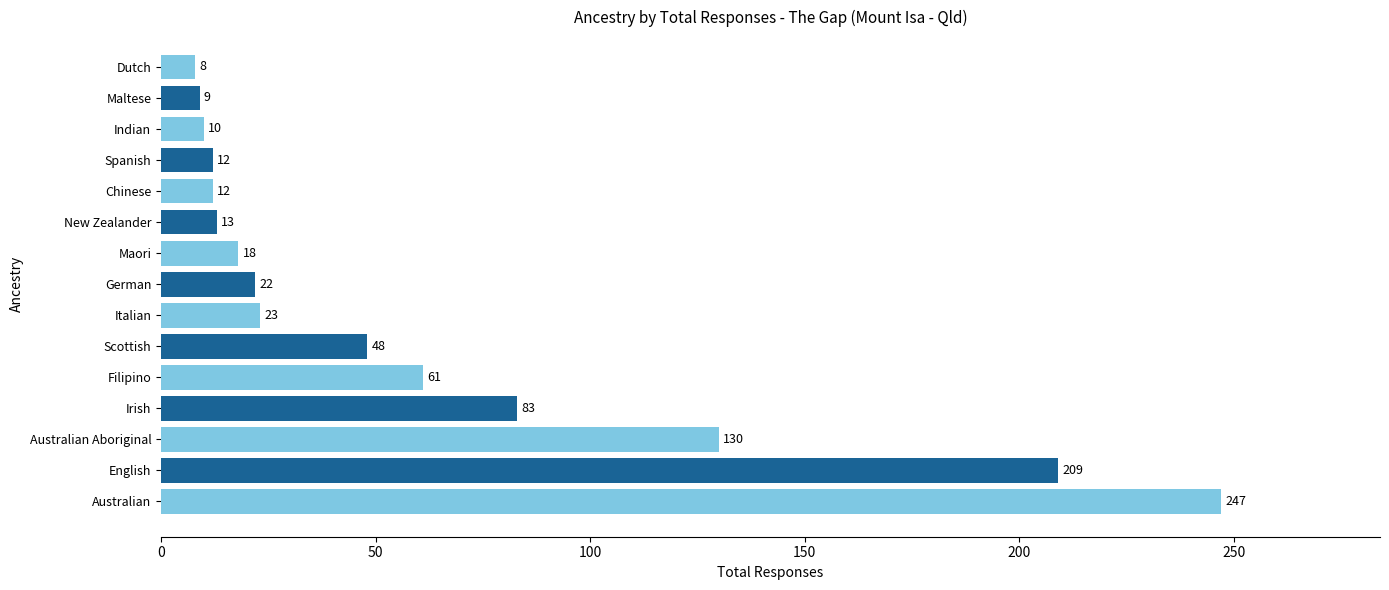

What is the sum of all values?

905